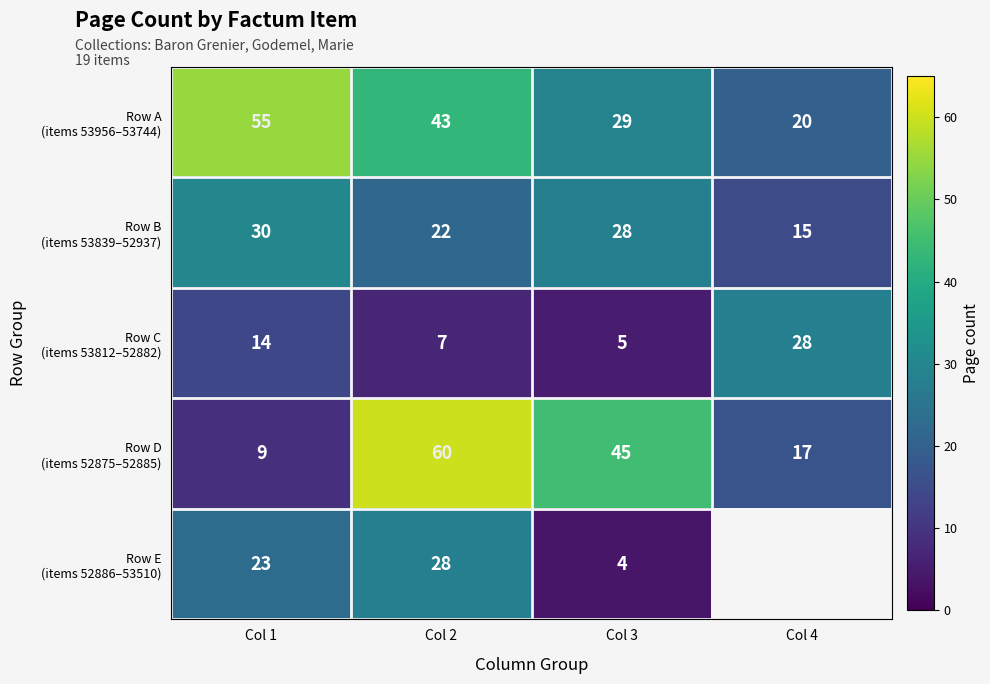

What is the spread (max minus min) of values at Col 2?

53